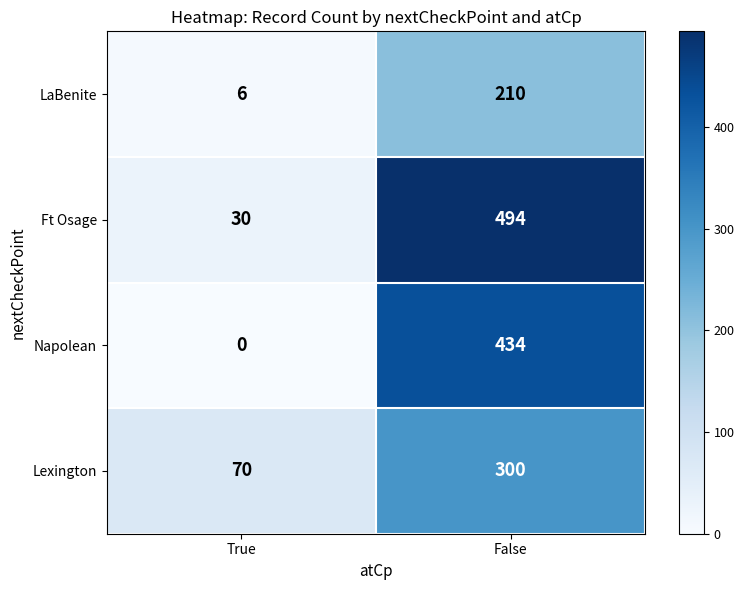

At which label does LaBenite reach its peak?

False